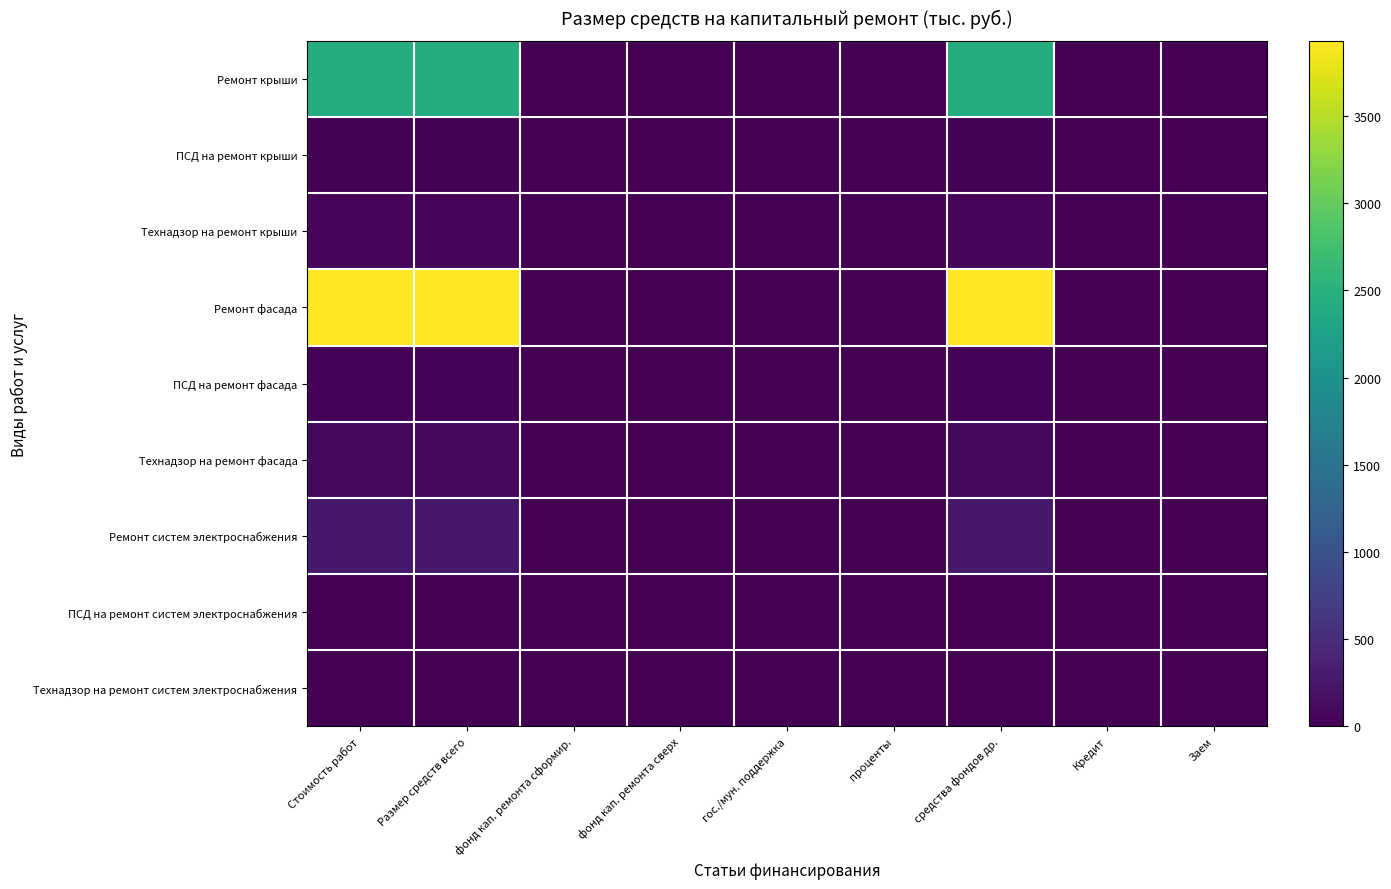

What is the sum of the Технадзор на ремонт крыши values at средства фондов др. and Кредит?

52.0